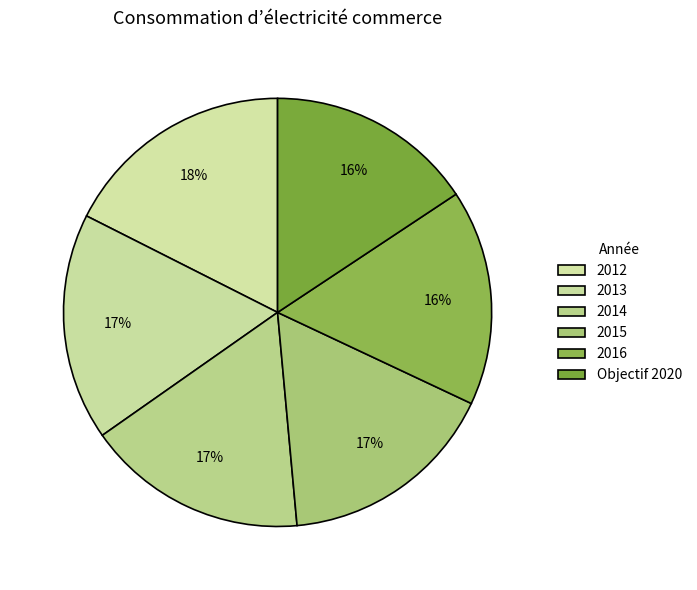

How many slices are in this pie chart?

6